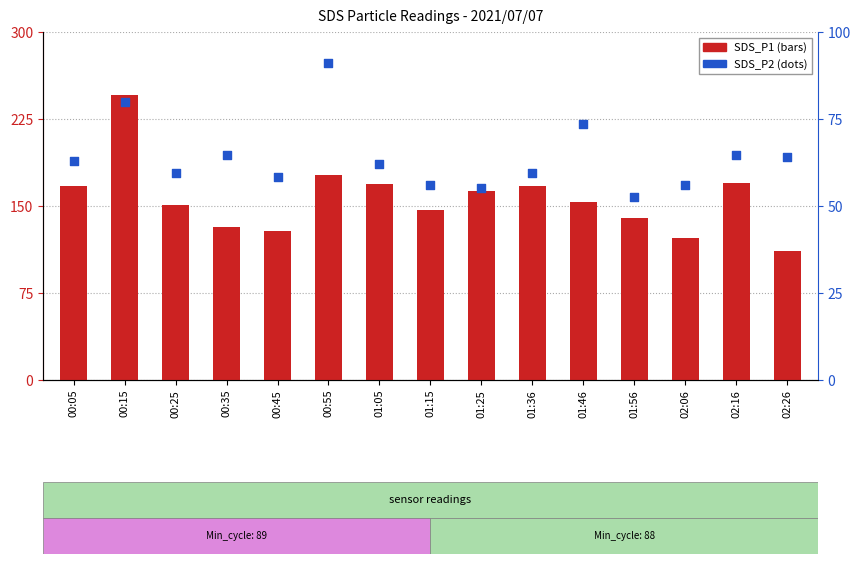

At which category is the sum across all series the highest?

00:15